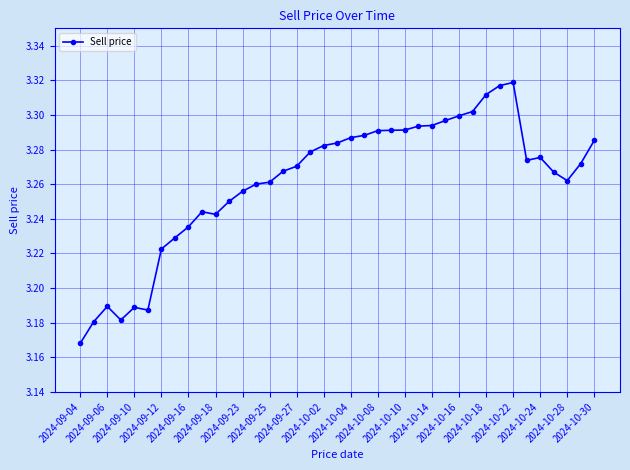

True or false: the data has more than 1 interior local peaks.

True